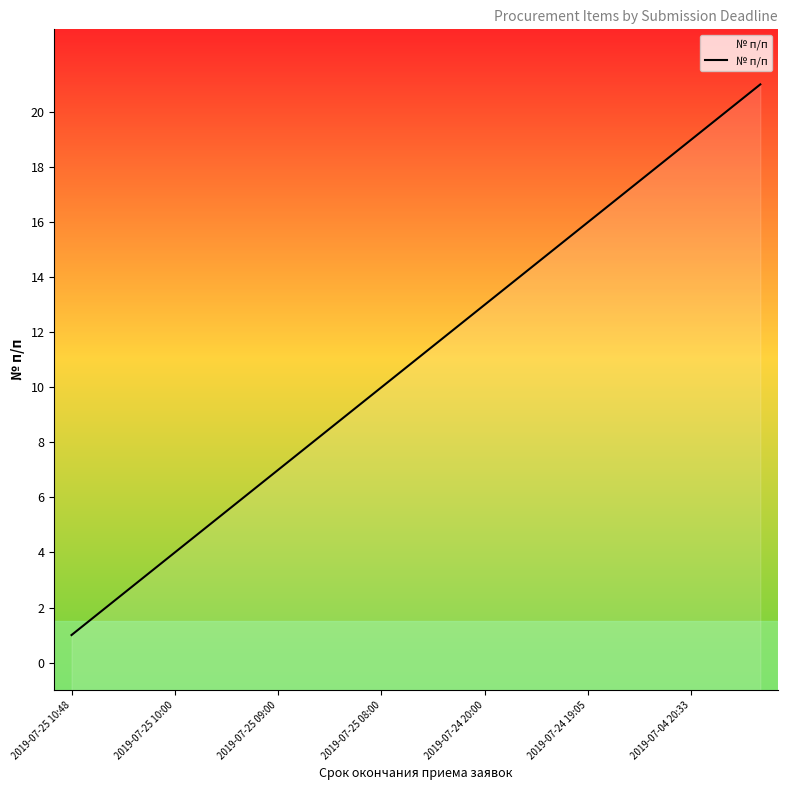

What value does the data have at 2019-07-04 20:33, to the nearest 10?

20